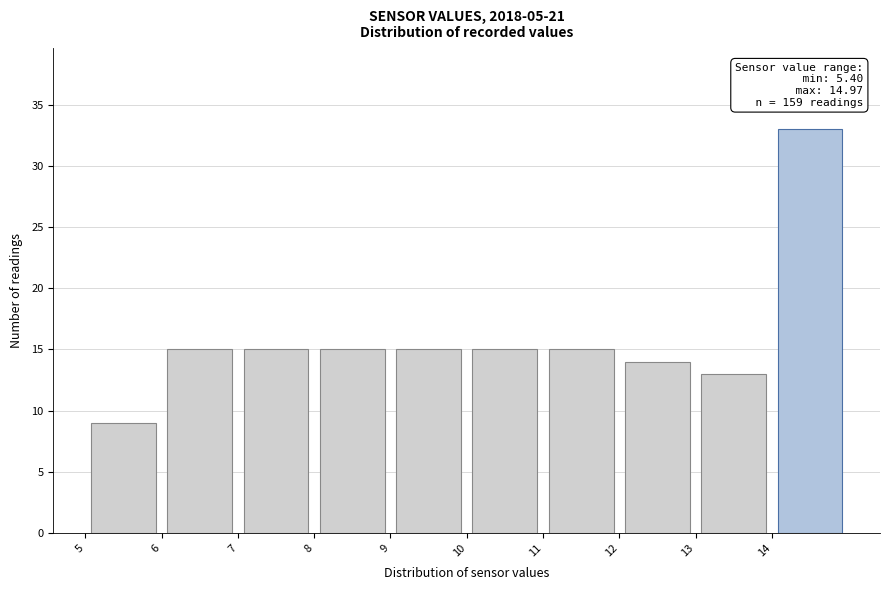

Over which range of the x-axis is the bar tallest?

14 to 15